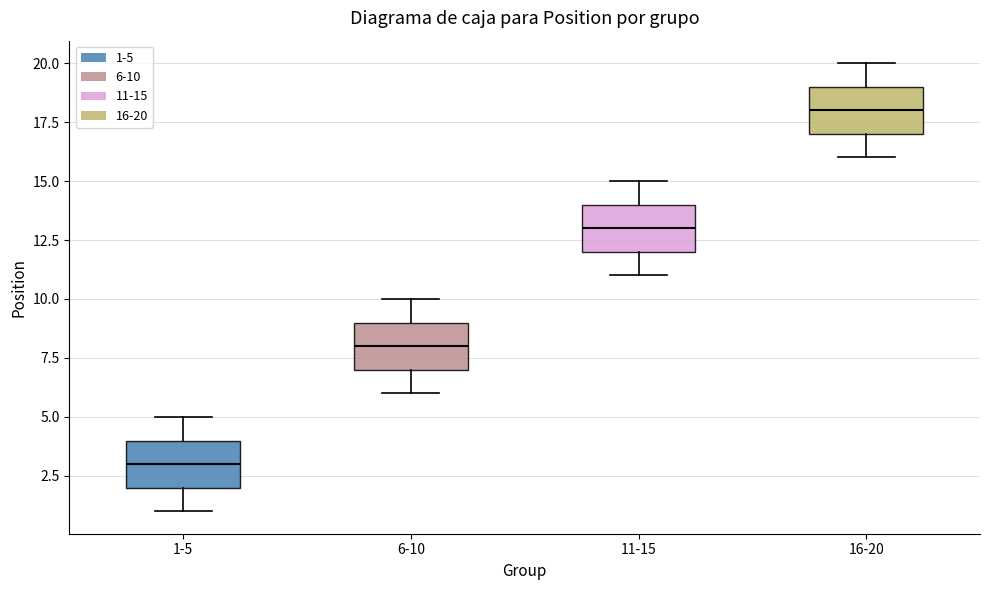

Reading left to right, read every box against the y-axis: the position of its median line, the range the box covers, and the ends of its whiskers. The values are not printed on the chart, so give them approximately, as read against the axis.

1-5: median 3, box 2 to 4, whiskers 1 to 5
6-10: median 8, box 7 to 9, whiskers 6 to 10
11-15: median 13, box 12 to 14, whiskers 11 to 15
16-20: median 18, box 17 to 19, whiskers 16 to 20